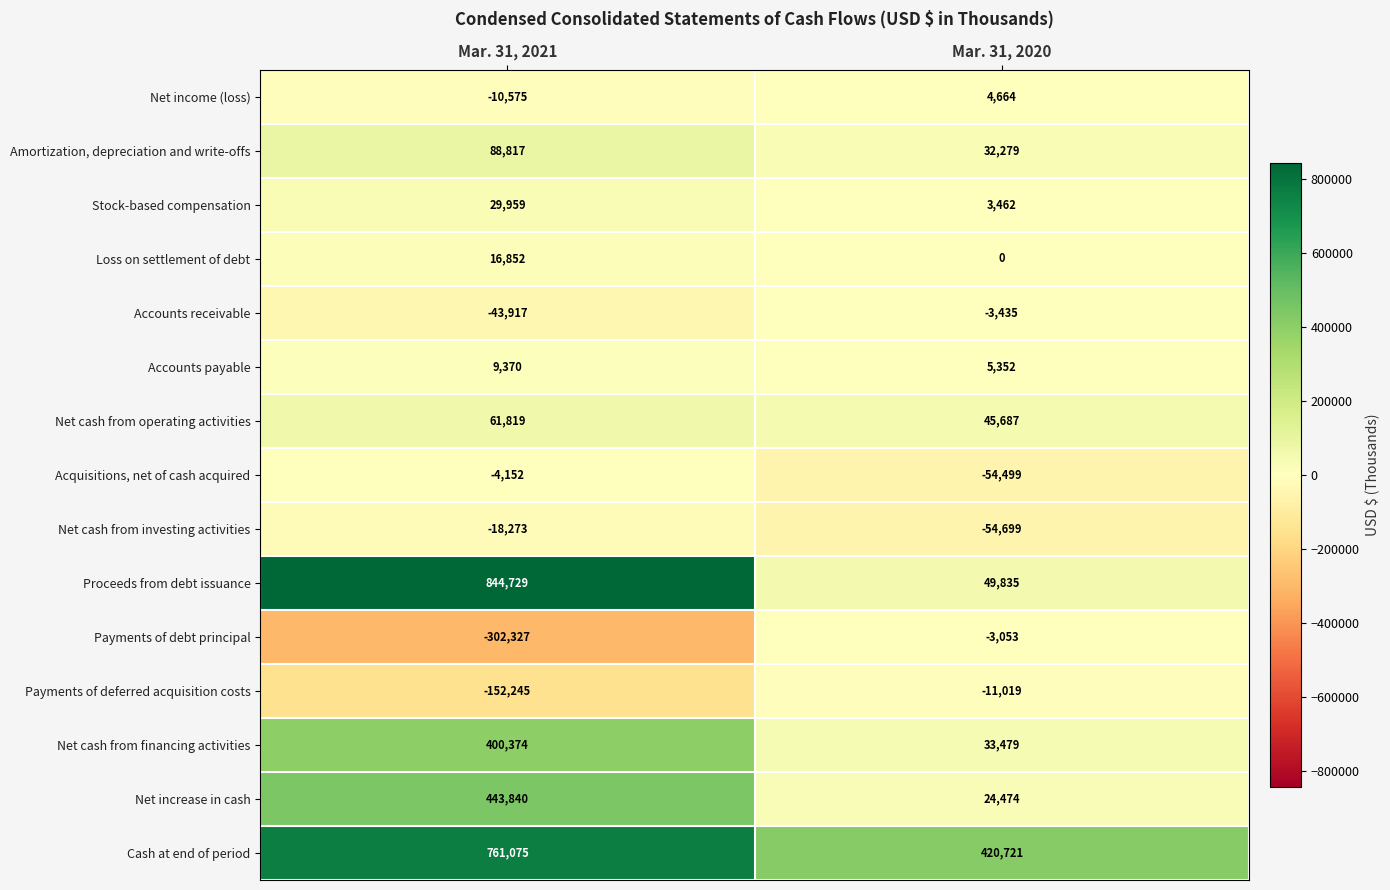

The Amortization, depreciation and write-offs series shows 144641 at Mar. 31, 2021. True or false?

False